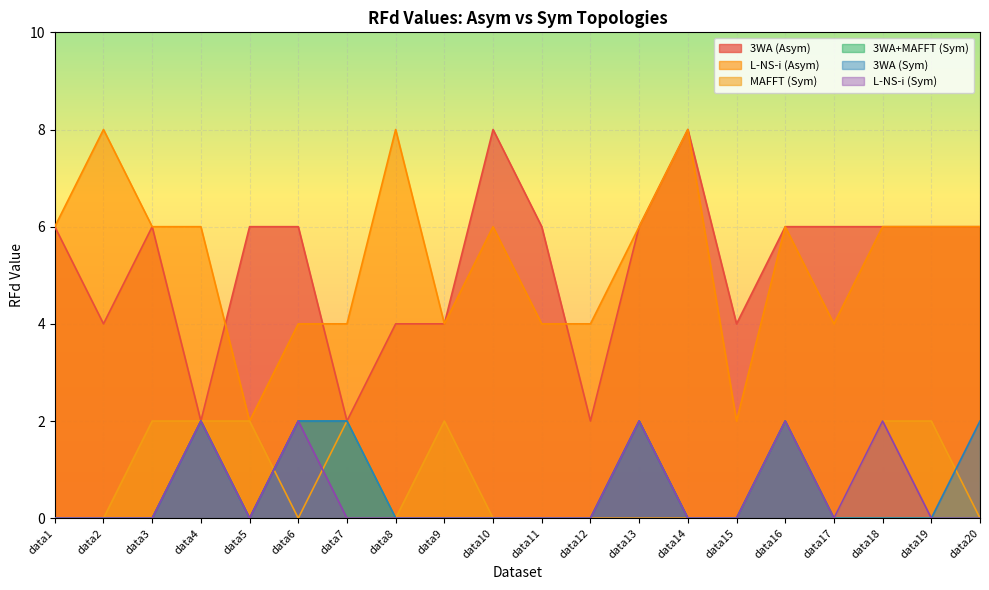

True or false: 3WA (Asym) has a value of 6 at data18.

True